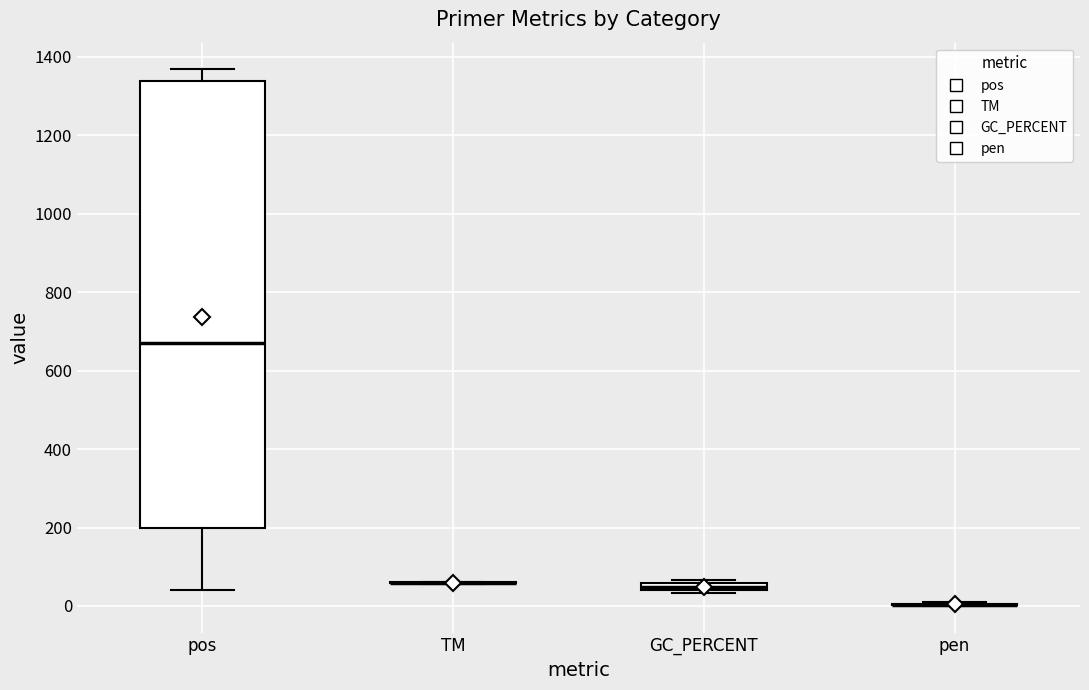

Where does the upper whisker of the box for pos end on the y-axis? The values are not printed on the chart, so give them approximately, as read against the axis.

1360